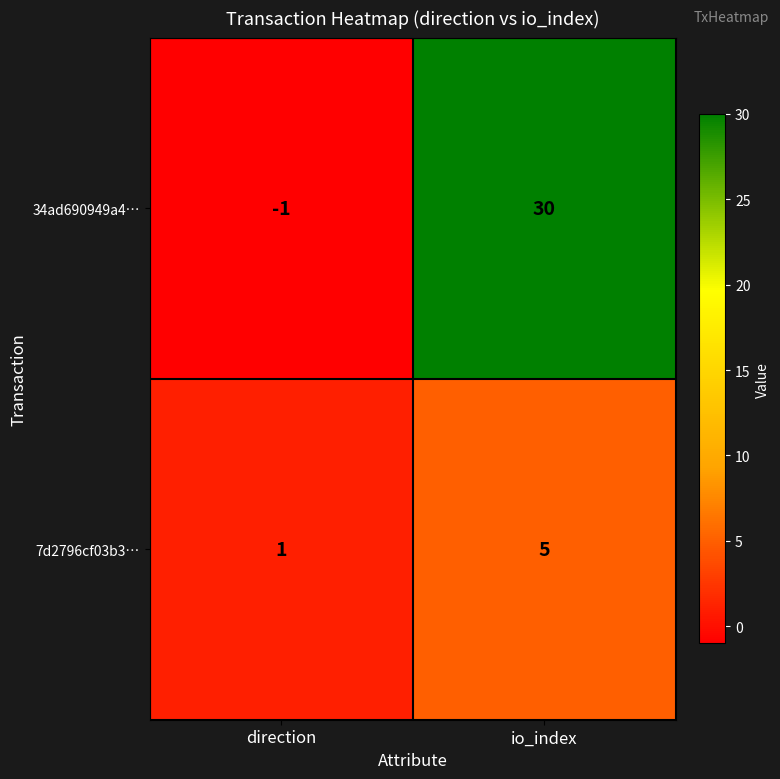

Rank the series by their maximum value, from highest to lowest.

34ad690949a4…, 7d2796cf03b3…